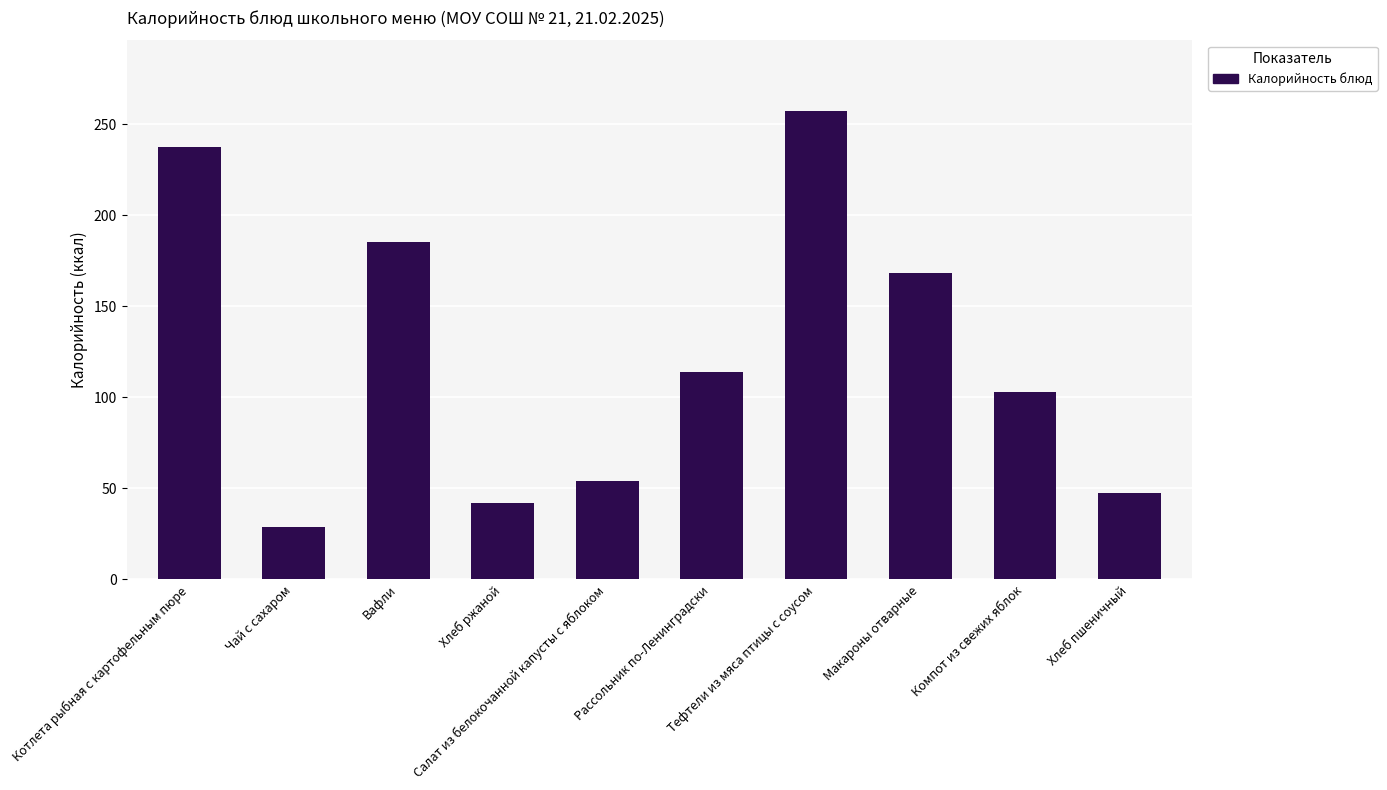

At which category does the chart reach its minimum across all series?

Чай с сахаром